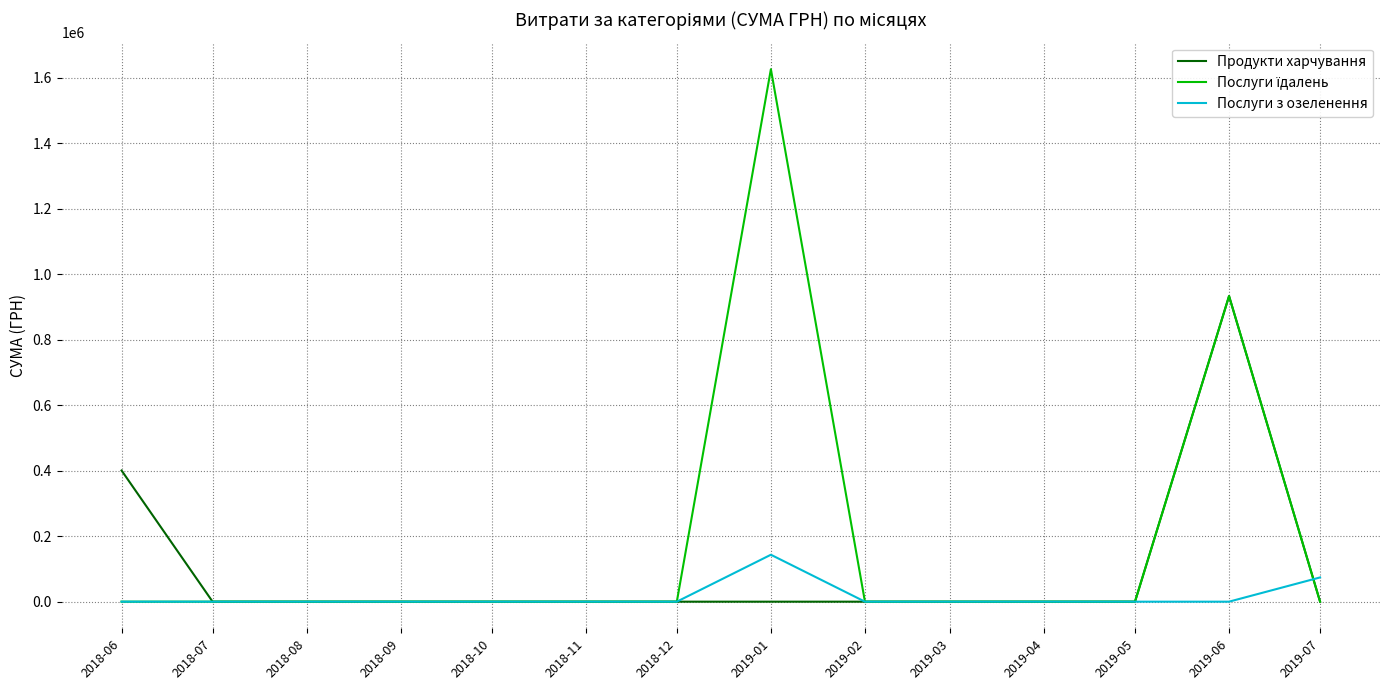

The value of Продукти харчування at 2019-03 is -345110.7. True or false?

False